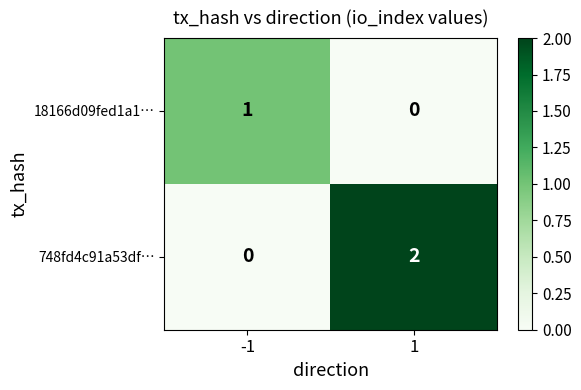

The value of 748fd4c91a53df… at -1 is 0. True or false?

True